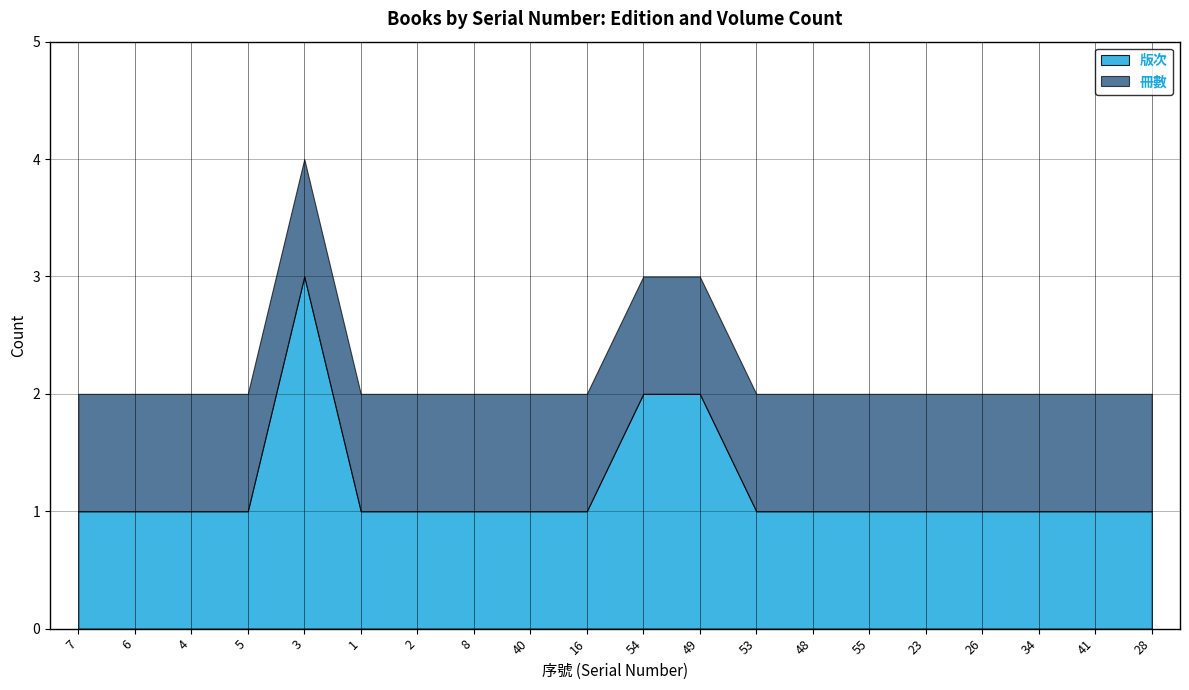

How many categories are shown in the chart?

20